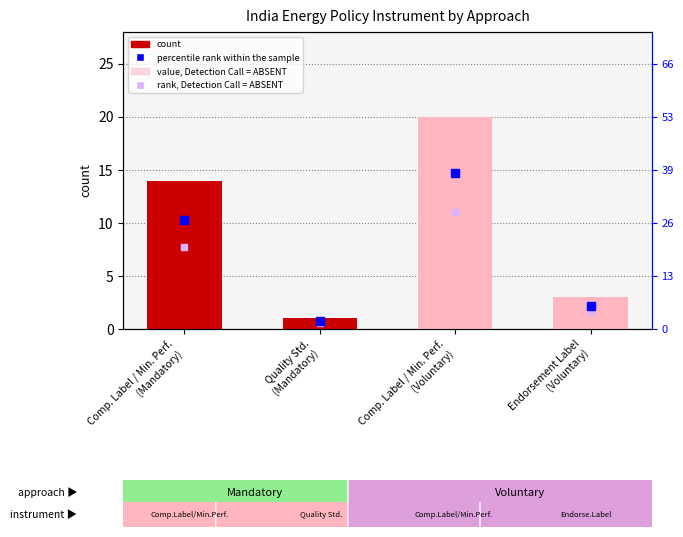

Which series reaches the minimum Y coordinate?

rank, Detection Call = ABSENT